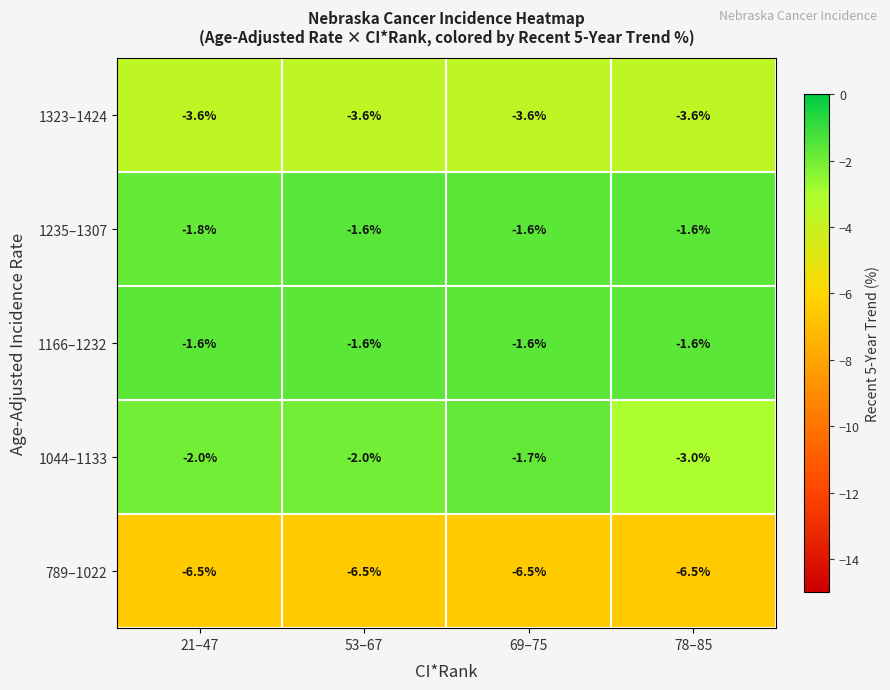

The 1235–1307 series shows -1.6 at 69–75. True or false?

True